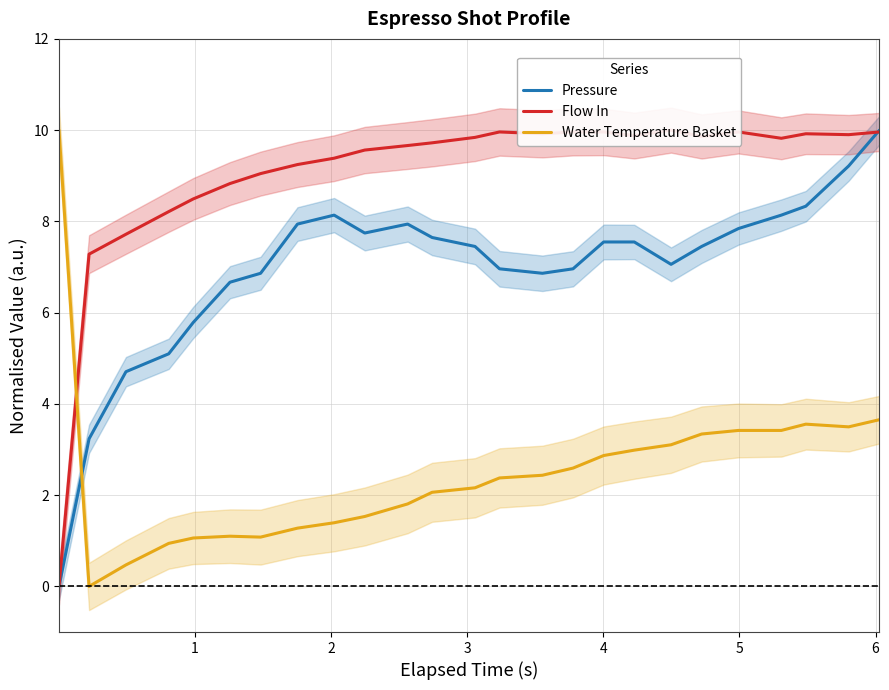

What is the sum of all Water Temperature Basket values?

62.1